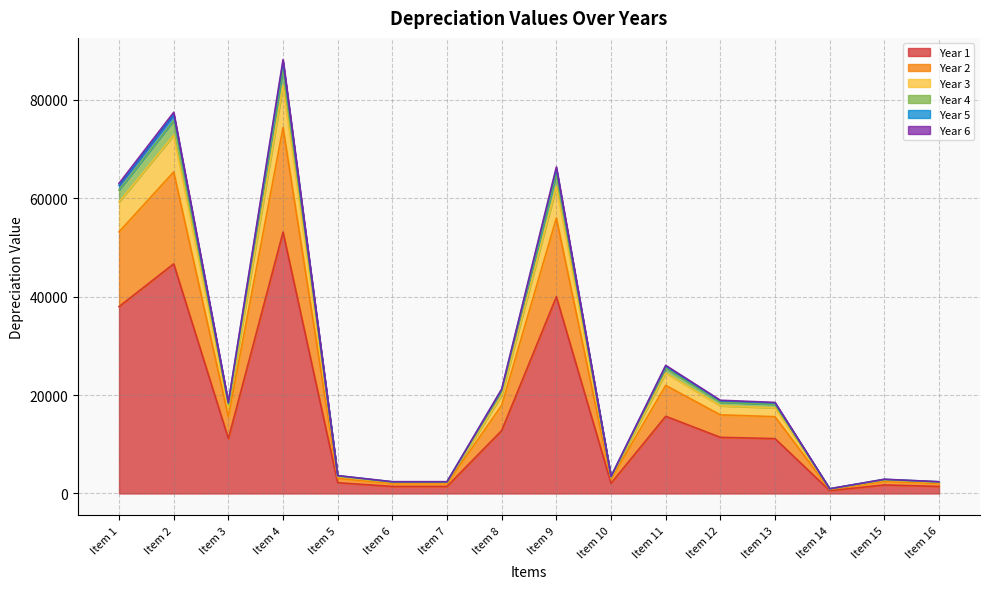

Where does the Year 5 series first go above 18117?

Item 1